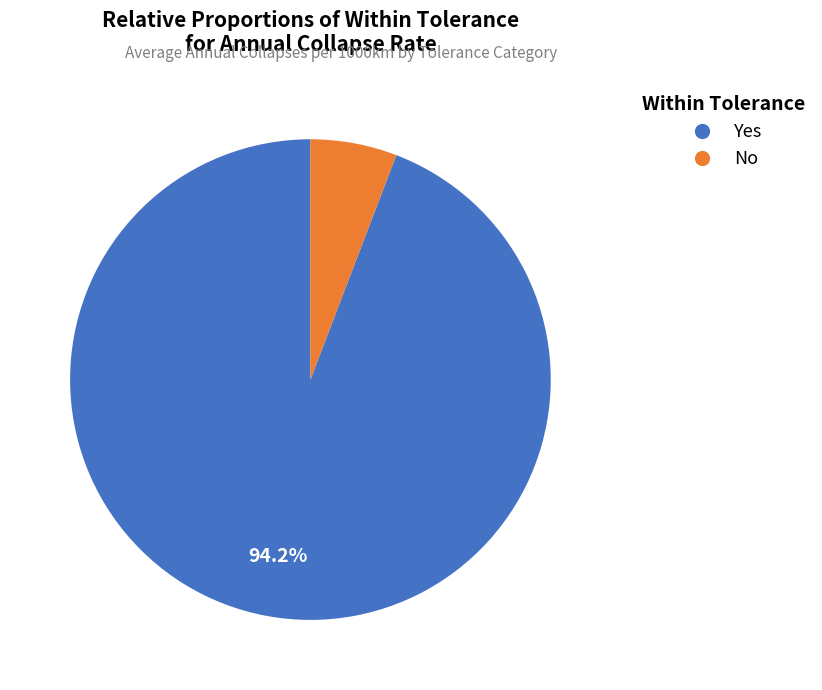

To the nearest percent, what percentage of the pie is No?

6%